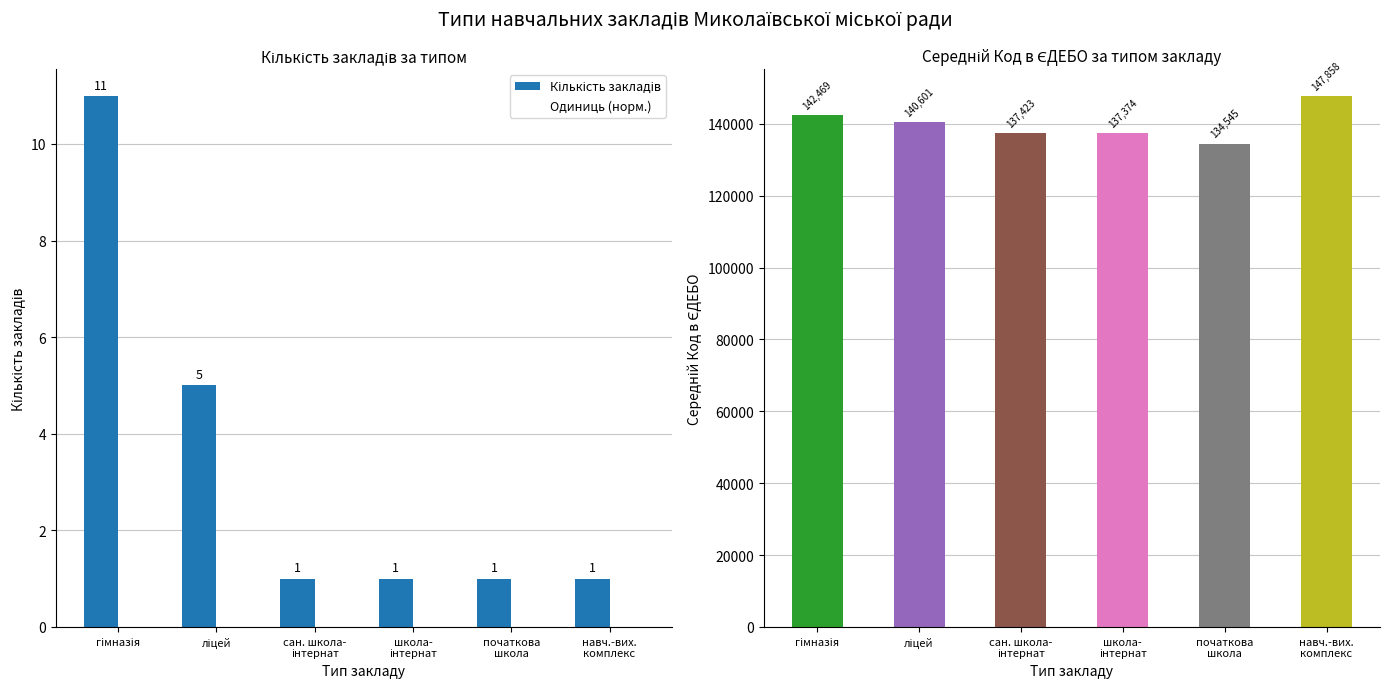

Does the chart contain any negative values?

No